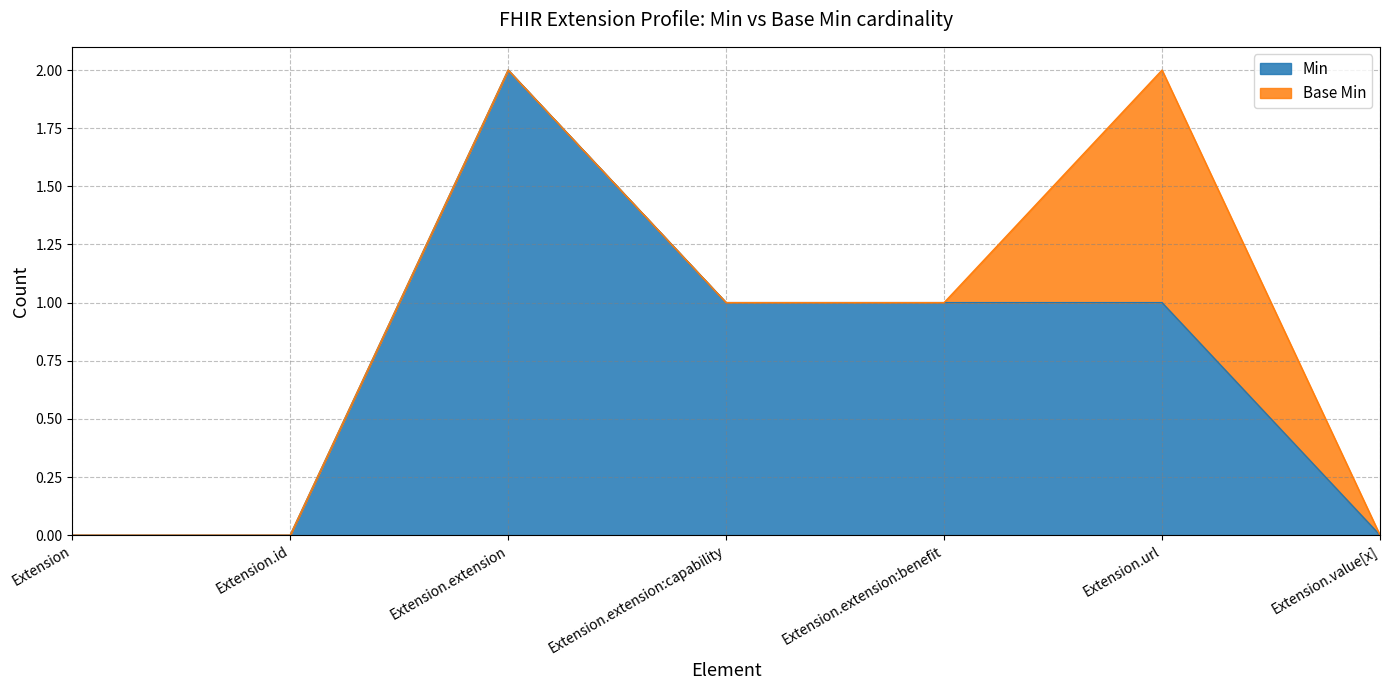

At which label does the data first exceed 1?

Extension.extension